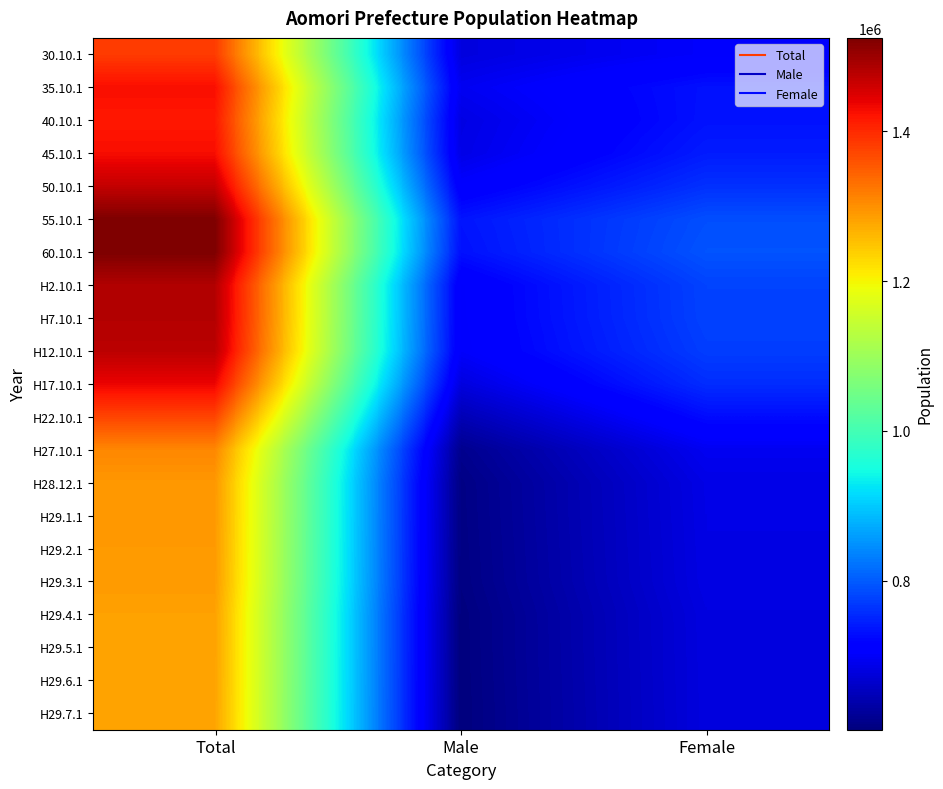

At how many categories does at least one series exceed 735462?

2